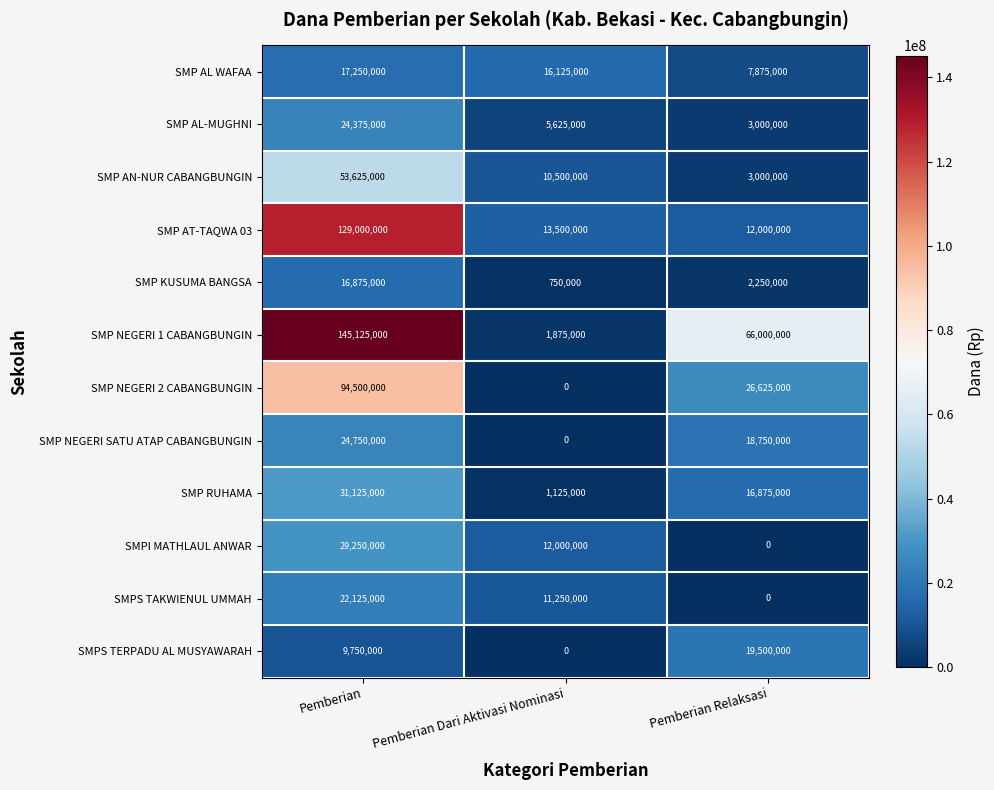

How many categories are shown in the chart?

3